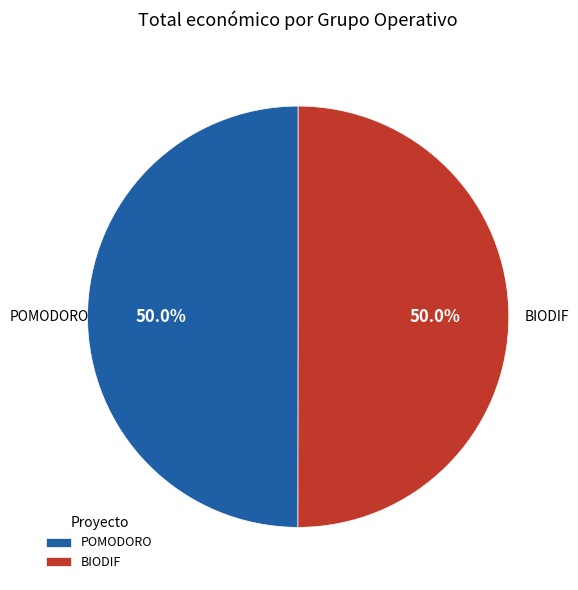

What percentage do POMODORO and BIODIF together represent?

100.0%